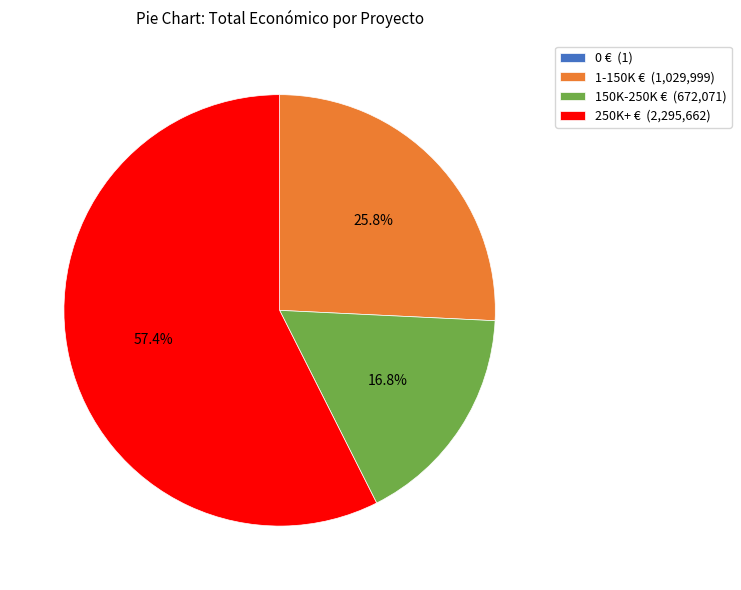

To the nearest percent, what is the difference between the largest and smallest slice percentages?

57%